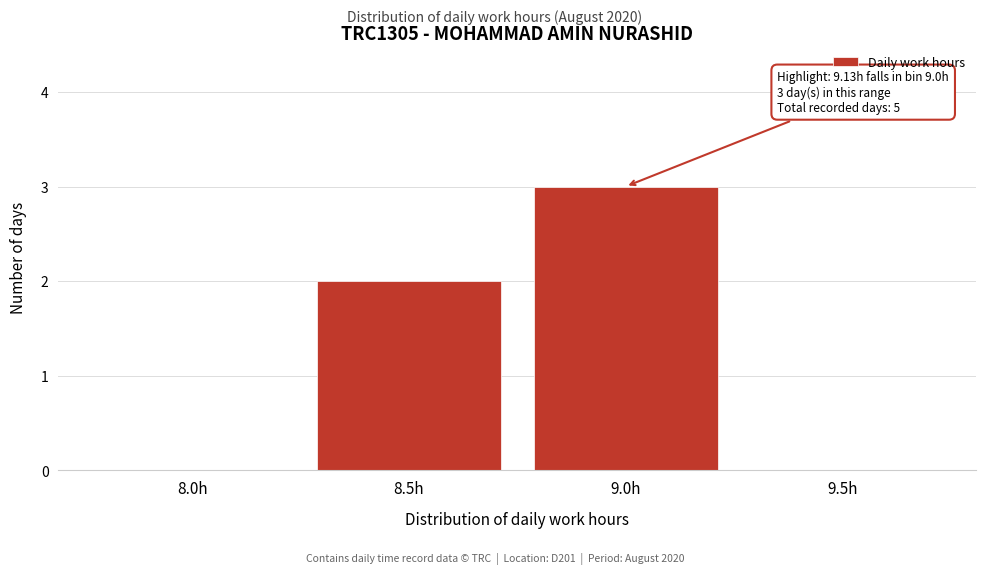

Reading right to left, list all the values displayed in this chart.

9.5h=0	9.0h=3	8.5h=2	8.0h=0